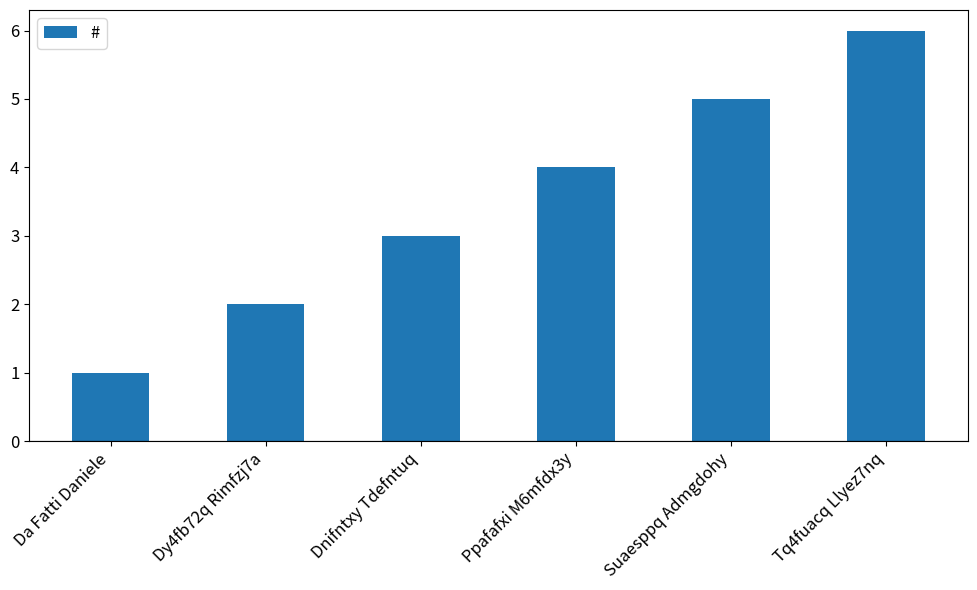

What is the sum of the values at Da Fatti Daniele and Tq4fuacq Llyez7nq?

7